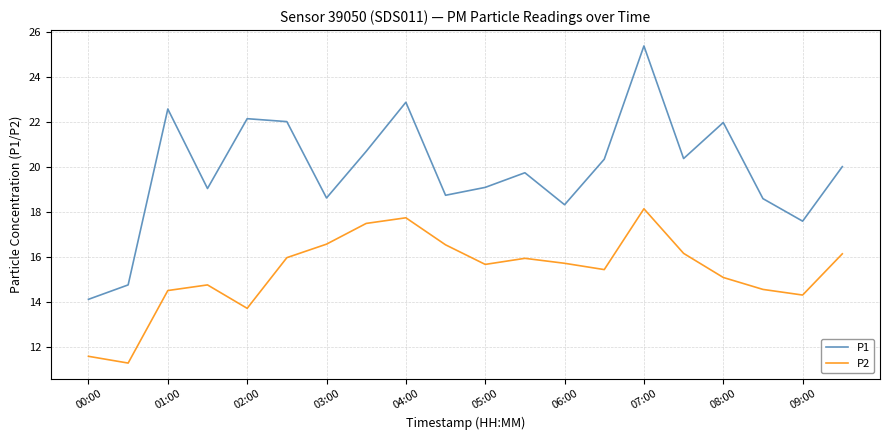

Which series has the largest total across all categories?

P1